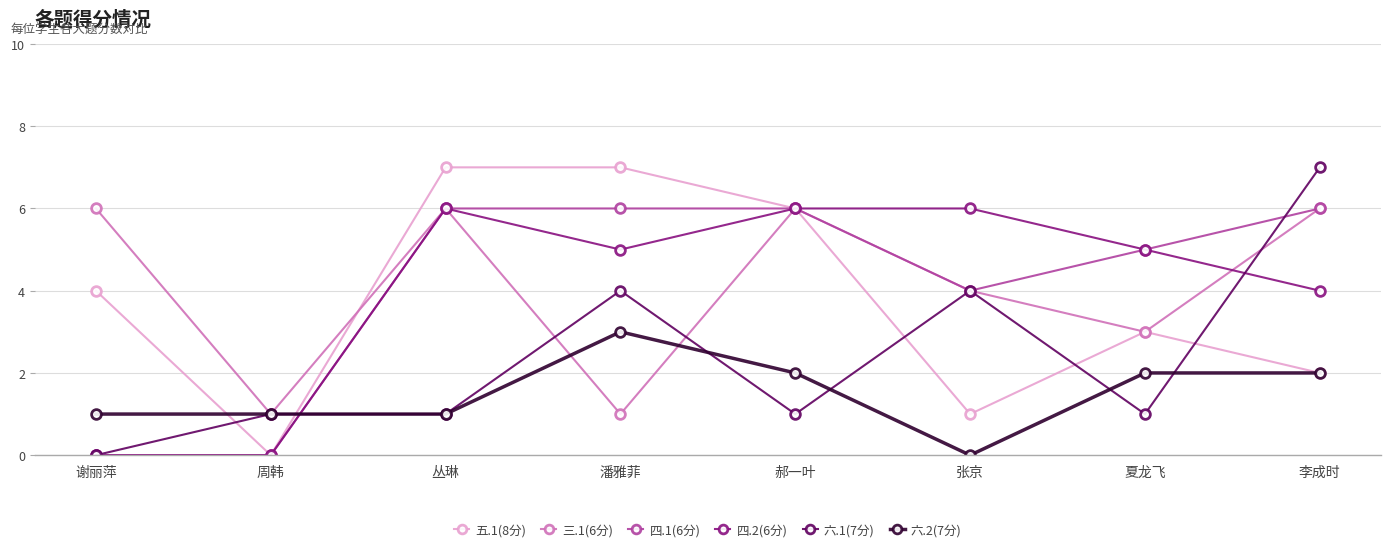

How many categories are shown in the chart?

8